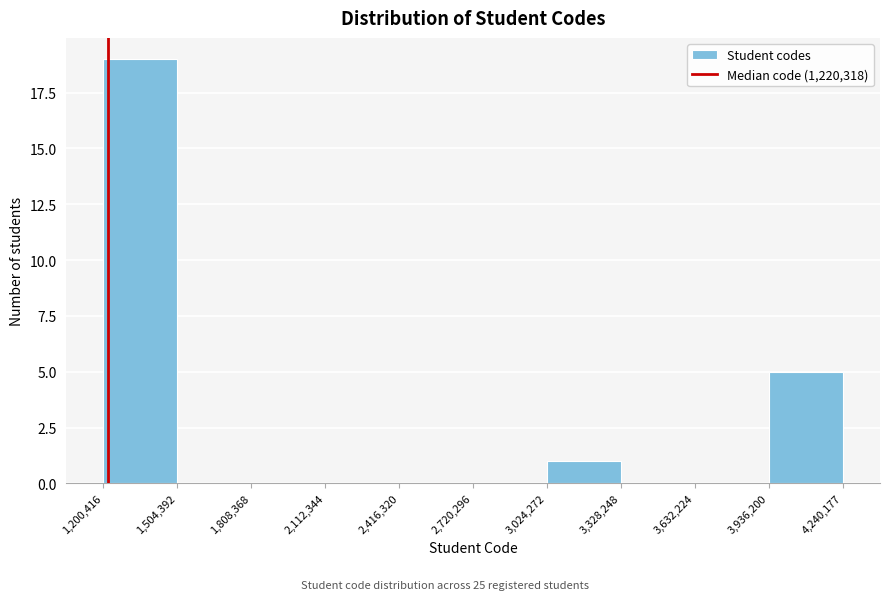

Reading left to right, transcribe this chart: for each bar, give the range it covers on the x-axis and its height. The values are not printed on the chart, so give them approximately, as read against the axis.

1,200,416 to 1,504,392: 19
1,504,392 to 1,808,368: 0
1,808,368 to 2,112,344: 0
2,112,344 to 2,416,320: 0
2,416,320 to 2,720,296: 0
2,720,296 to 3,024,272: 0
3,024,272 to 3,328,248: 1
3,328,248 to 3,632,224: 0
3,632,224 to 3,936,200: 0
3,936,200 to 4,240,177: 5